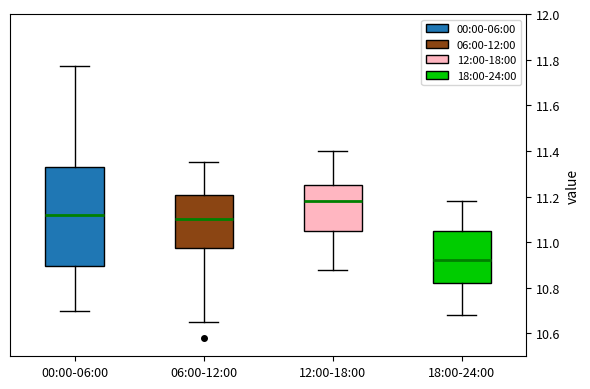

Reading left to right, read every box against the y-axis: the position of its median line, the range the box covers, and the ends of its whiskers. The values are not printed on the chart, so give them approximately, as read against the axis.

00:00-06:00: median 11.12, box 10.90 to 11.34, whiskers 10.70 to 11.78
06:00-12:00: median 11.10, box 10.98 to 11.20, whiskers 10.66 to 11.36
12:00-18:00: median 11.18, box 11.06 to 11.26, whiskers 10.88 to 11.40
18:00-24:00: median 10.92, box 10.82 to 11.06, whiskers 10.68 to 11.18